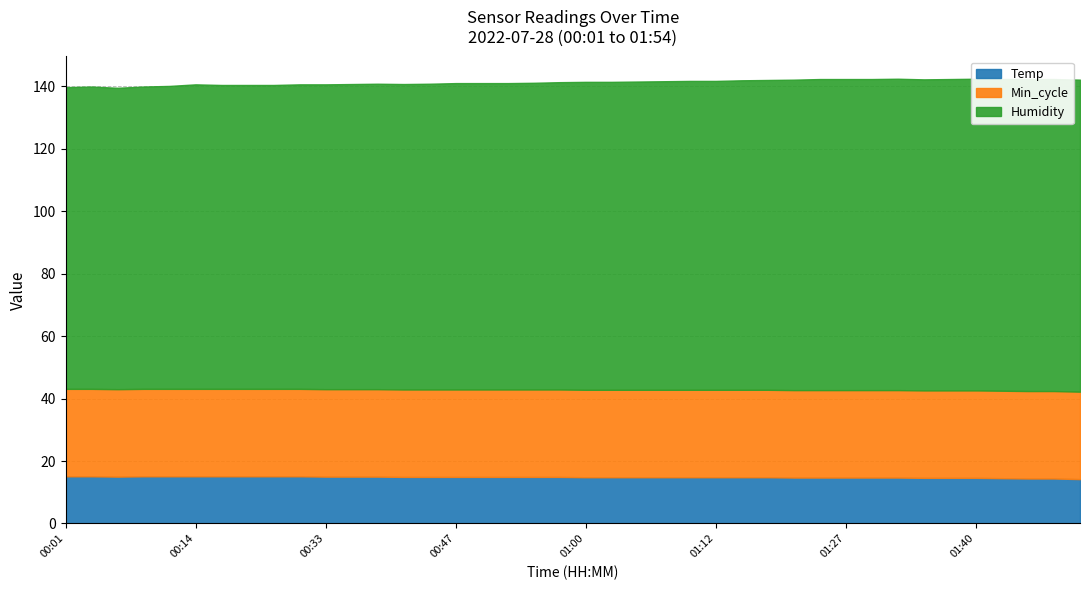

What position from the right is 00:57?

21